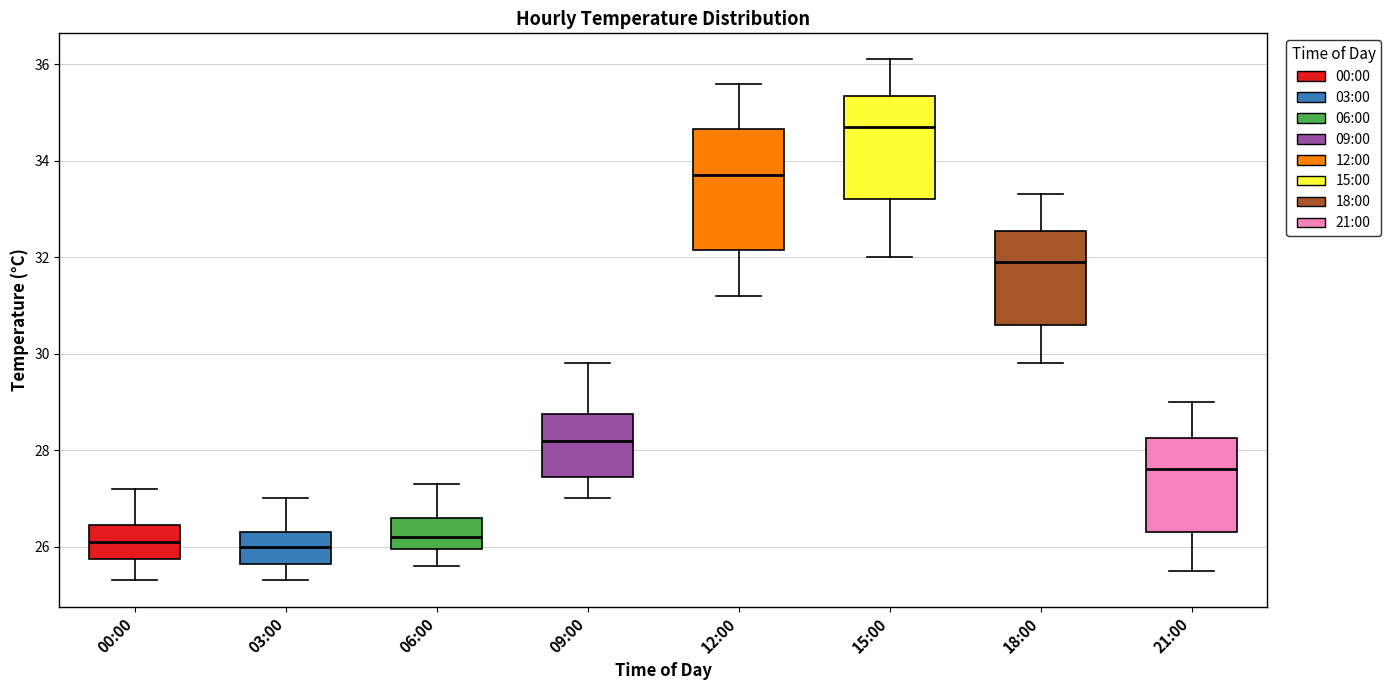

Reading left to right, transcribe this box plot: for each box, give where its median line is, the range the box spans, and where its two whiskers end, as read against the y-axis. The values are not printed on the chart, so give them approximately, as read against the axis.

00:00: median 26.2, box 25.8 to 26.4, whiskers 25.4 to 27.2
03:00: median 26.0, box 25.6 to 26.4, whiskers 25.4 to 27.0
06:00: median 26.2, box 26.0 to 26.6, whiskers 25.6 to 27.4
09:00: median 28.2, box 27.4 to 28.8, whiskers 27.0 to 29.8
12:00: median 33.8, box 32.2 to 34.6, whiskers 31.2 to 35.6
15:00: median 34.8, box 33.2 to 35.4, whiskers 32.0 to 36.2
18:00: median 32.0, box 30.6 to 32.6, whiskers 29.8 to 33.4
21:00: median 27.6, box 26.4 to 28.2, whiskers 25.6 to 29.0